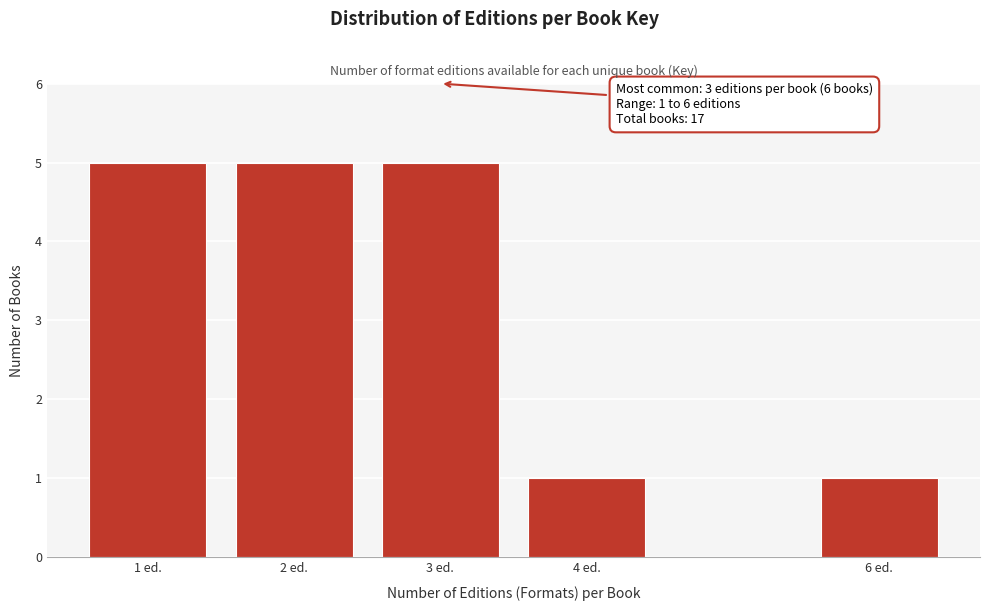

Reading right to left, transcribe all the data shown in this chart.

1	1	5	5	5